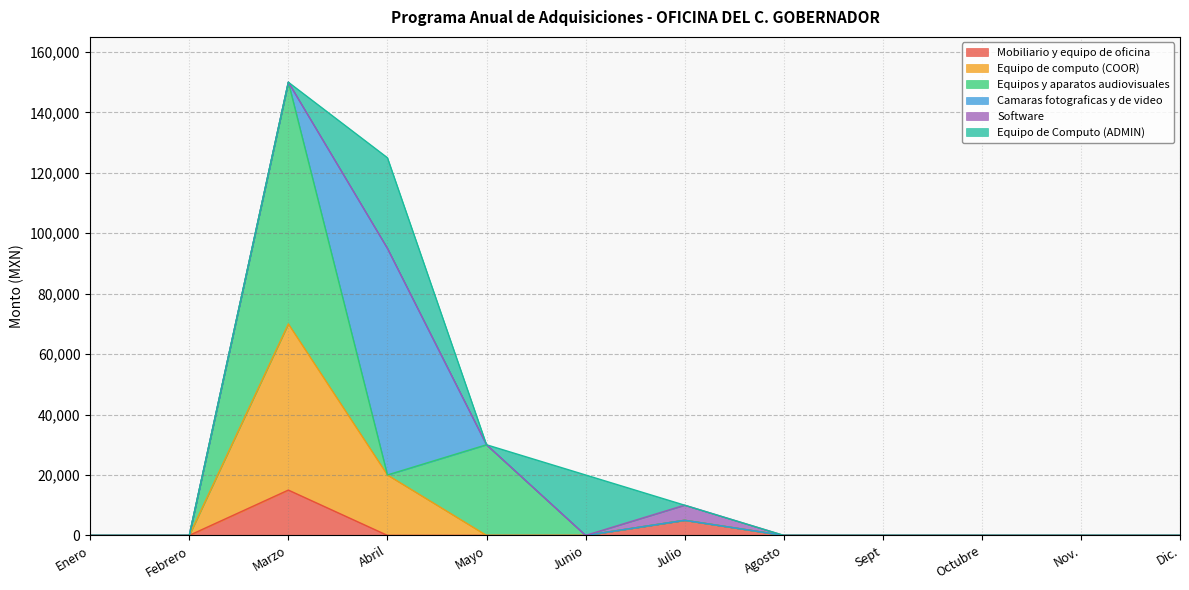

Between Julio and Nov., which series saw the biggest shift?

Mobiliario y equipo de oficina